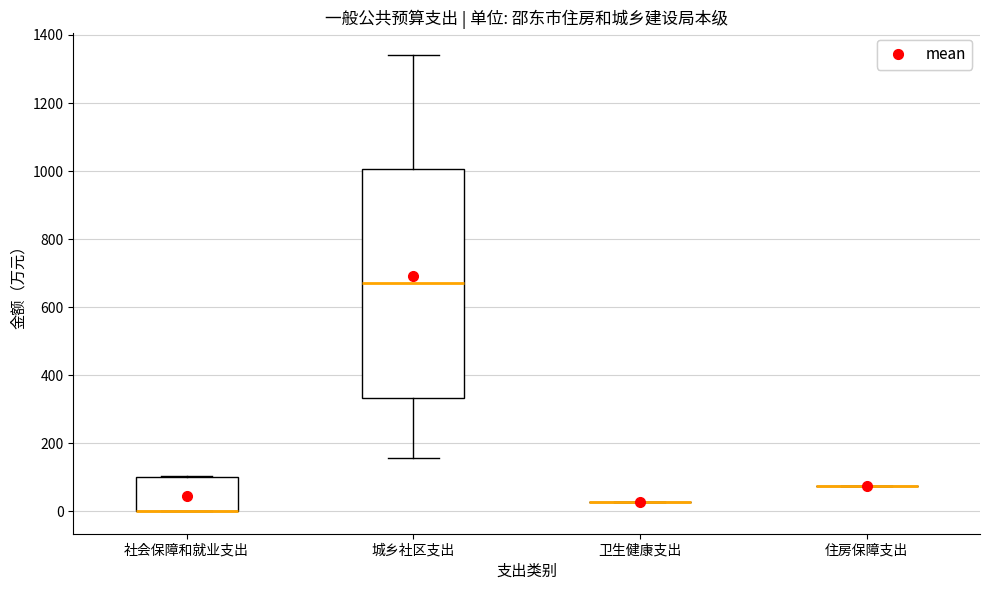

Where is the upper edge of the box for 城乡社区支出 on the y-axis? The values are not printed on the chart, so give them approximately, as read against the axis.

1000